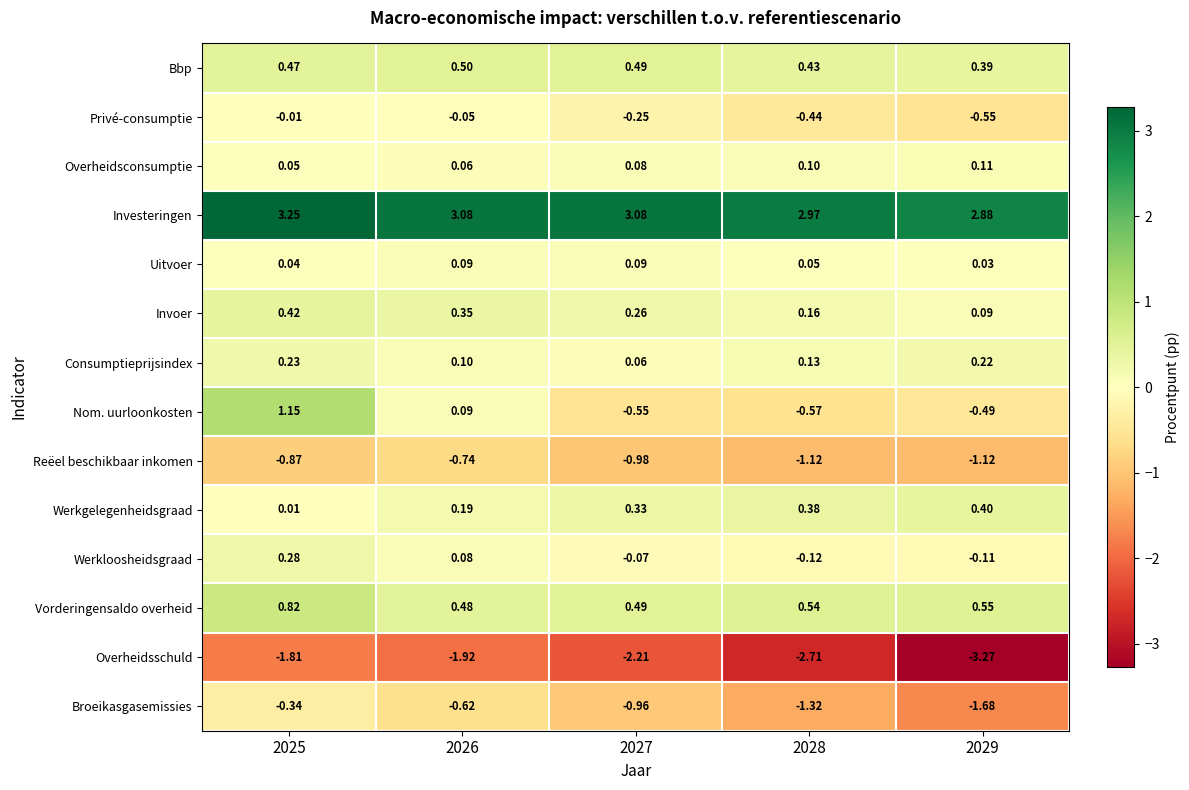

Which series has the largest total across all categories?

Investeringen